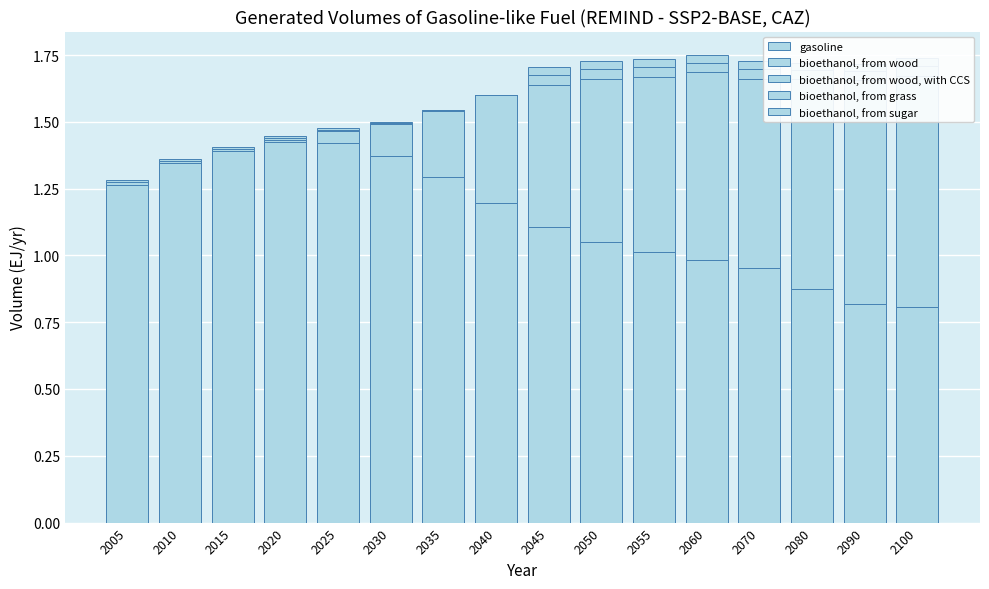

The value of bioethanol, from wood, with CCS at 2045 is 0.0. True or false?

True